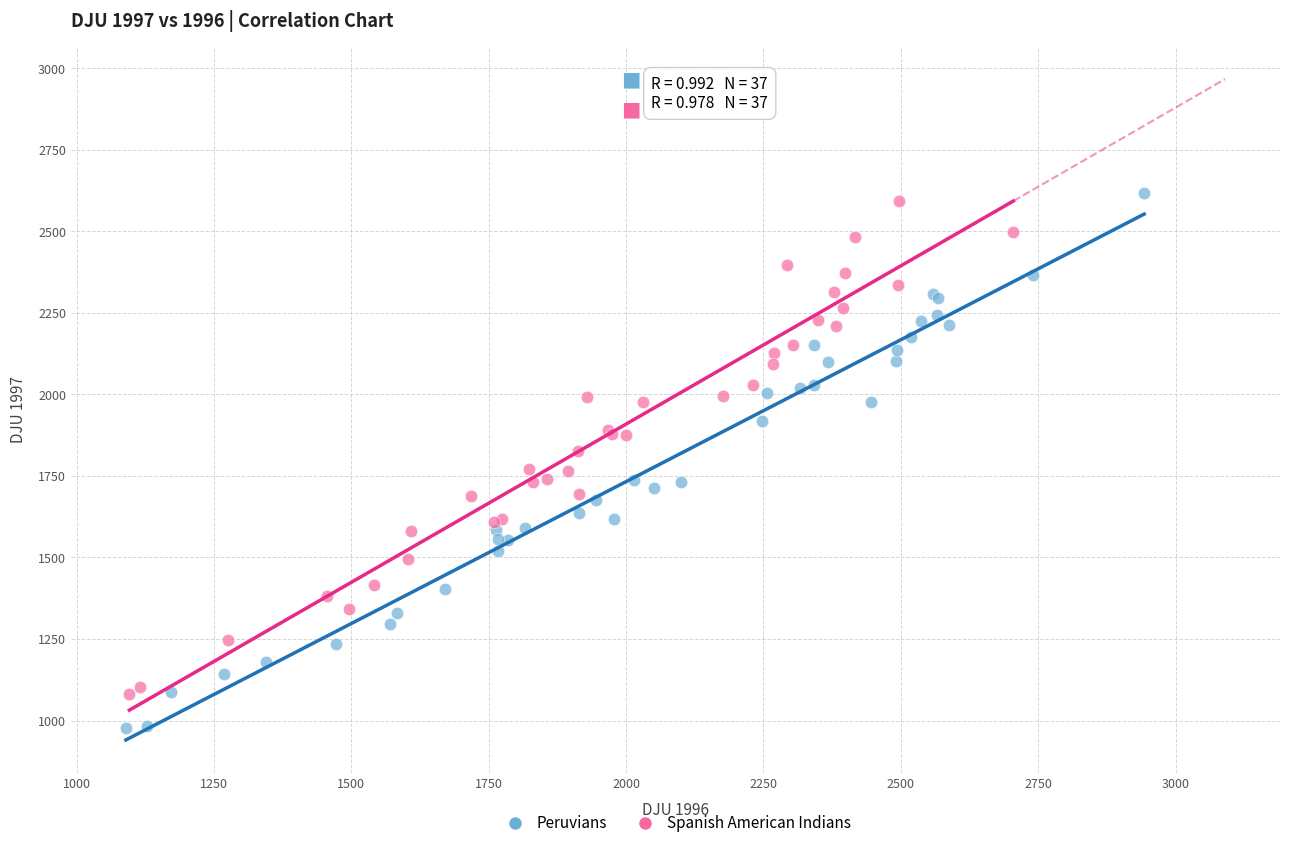

Which series has the widest spread of Y values?

Peruvians